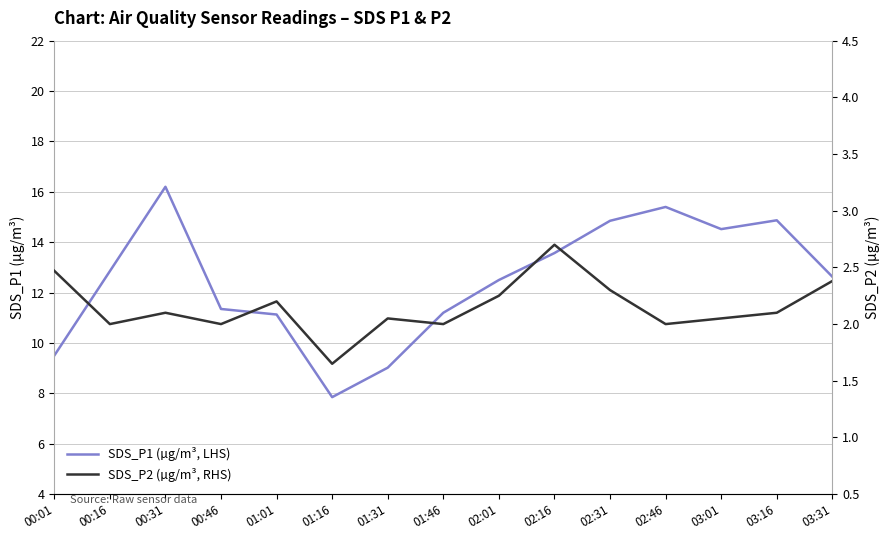

At which category does SDS_P1 (µg/m³, LHS) reach its first local valley?

01:16